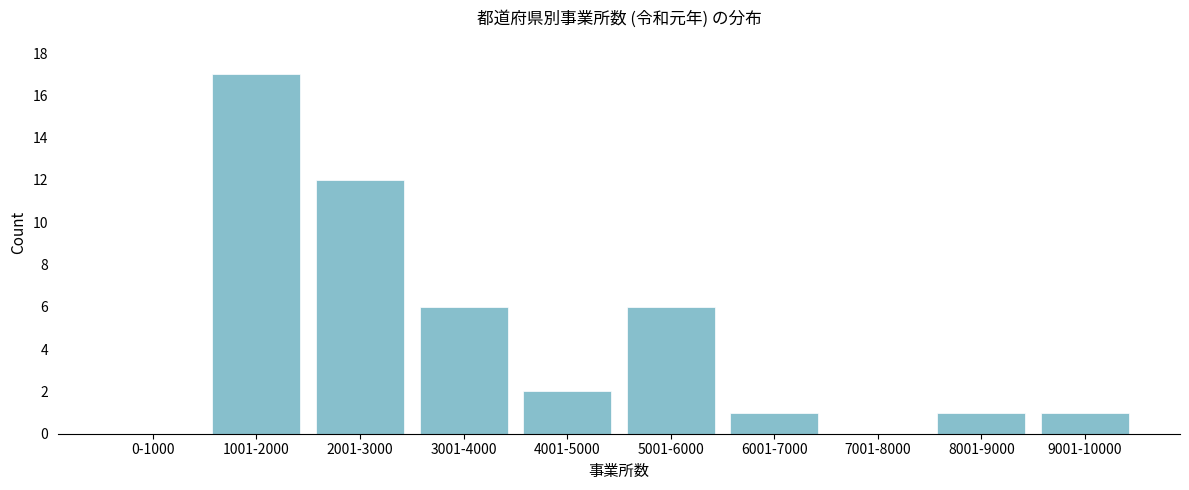

Reading right to left, what are all the values shown in this chart?

9001-10000=1	8001-9000=1	7001-8000=0	6001-7000=1	5001-6000=6	4001-5000=2	3001-4000=6	2001-3000=12	1001-2000=17	0-1000=0